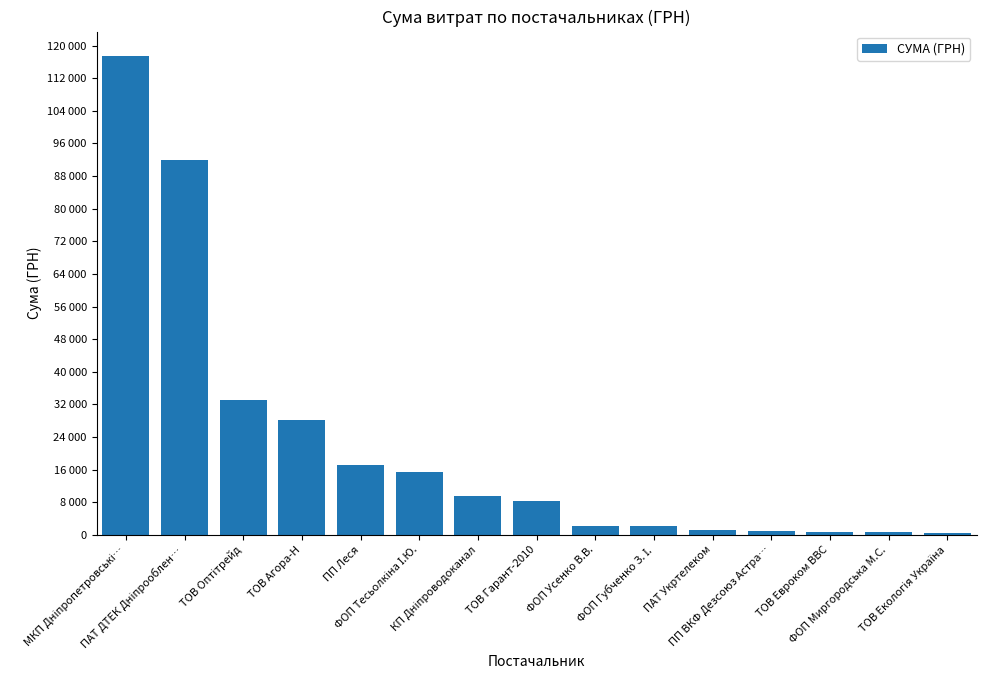

What is the label of the 13th bar from the right?

ТОВ Оптітрейд